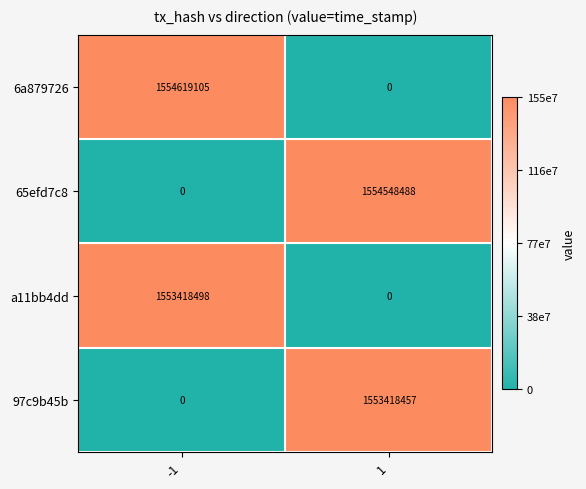

How many series are shown in this chart?

4